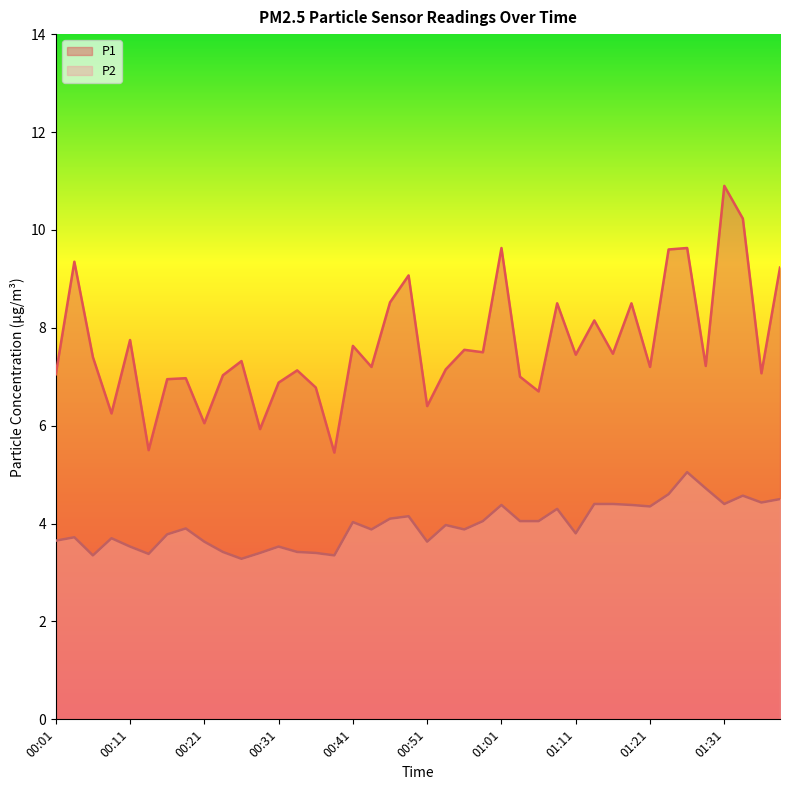

Rank the series at 01:34 from lowest to highest value.

P2, P1